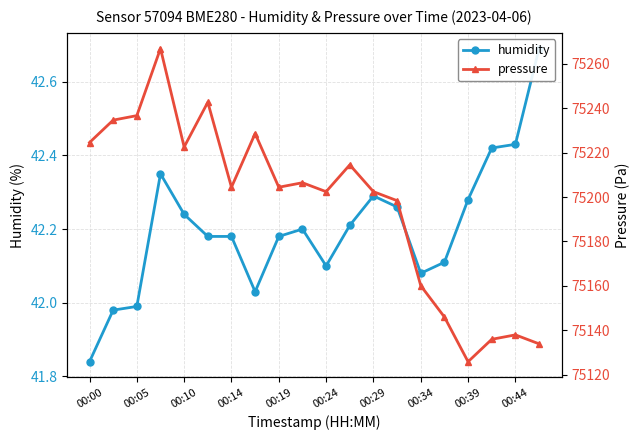

Rank the categories by humidity value from highest to lowest.

19, 18, 17, 00:14, 12, 16, 13, 00:19, 11, 00:44, 00:24, 00:29, 00:39, 15, 10, 14, 00:34, 00:10, 00:05, 00:00